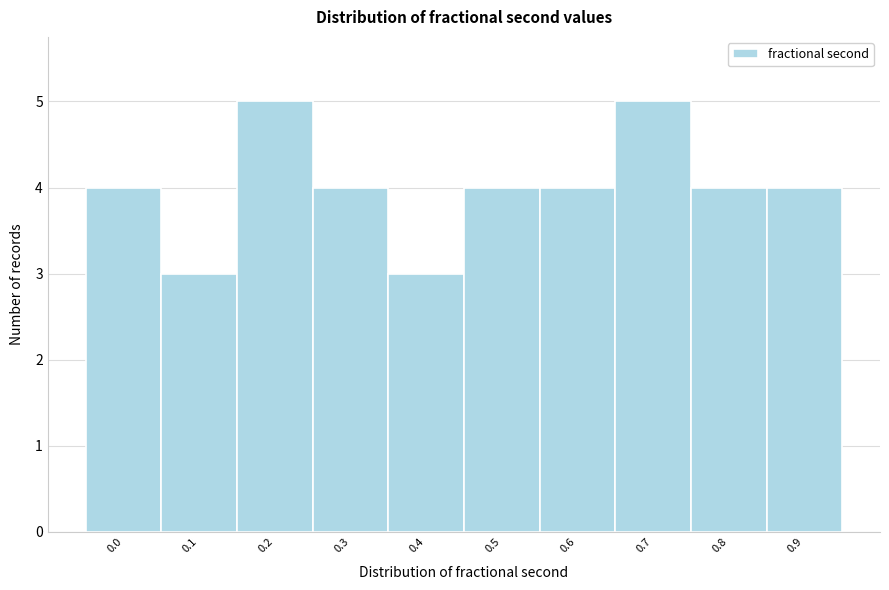

Reading right to left, list all the values displayed in this chart.

0.9=4	0.8=4	0.7=5	0.6=4	0.5=4	0.4=3	0.3=4	0.2=5	0.1=3	0.0=4